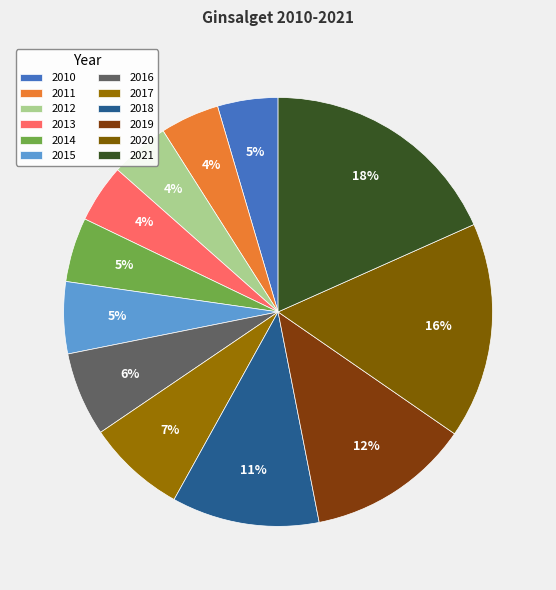

Which slice is the largest?

2021